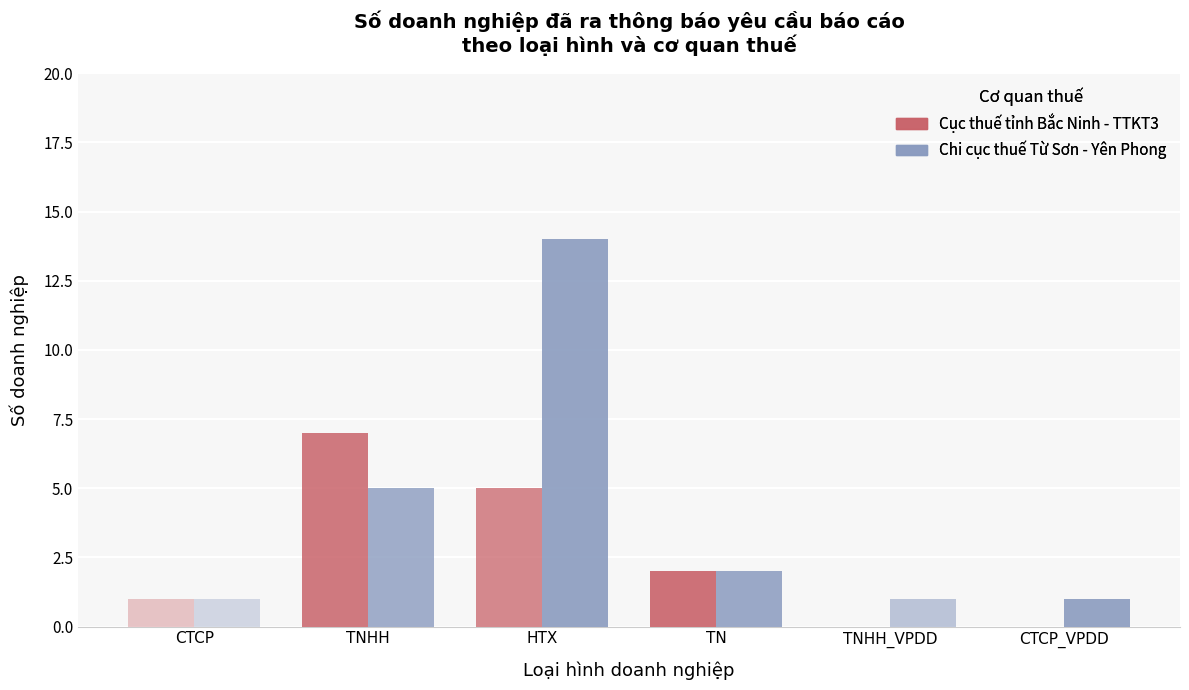

What is the label of the 3rd bar from the right?

TN